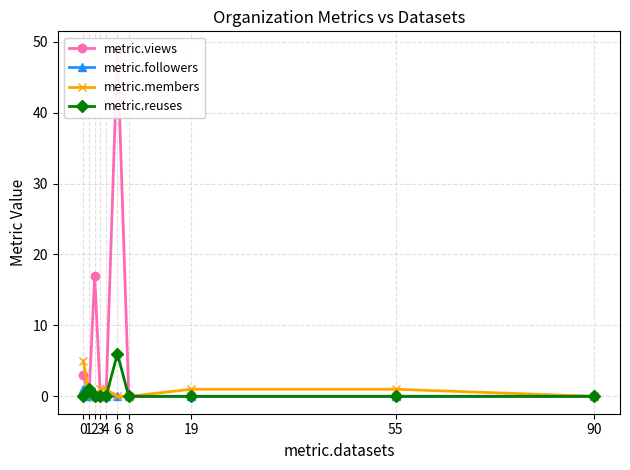

What value does the metric.members series have at 4?

1